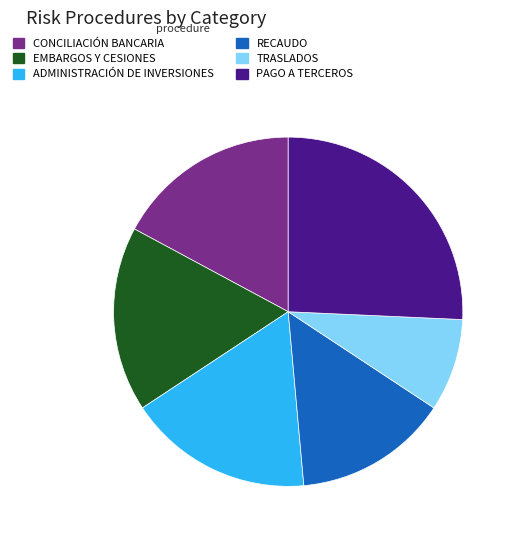

Between PAGO A TERCEROS and ADMINISTRACIÓN DE INVERSIONES, which is larger?

PAGO A TERCEROS